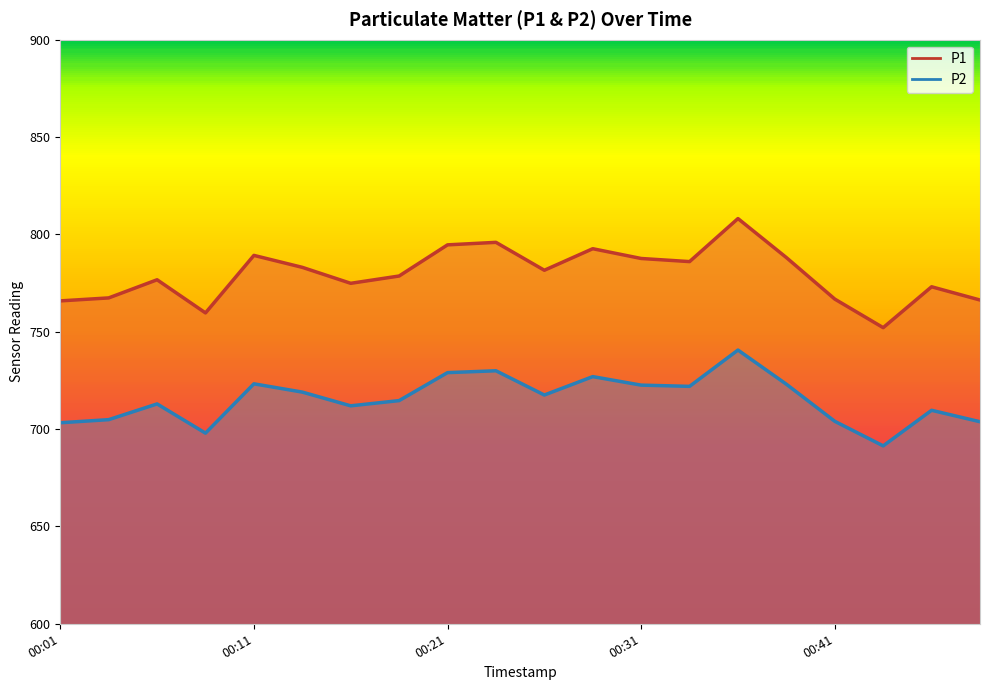

Between 00:01 and 00:21, which is larger?

00:21